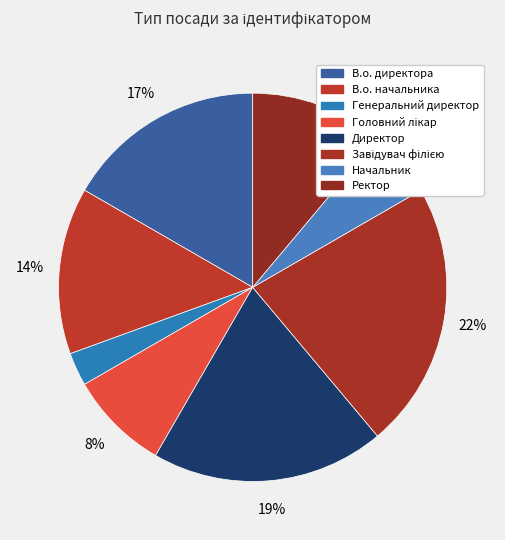

The Начальник slice represents 19% of the pie. True or false?

False